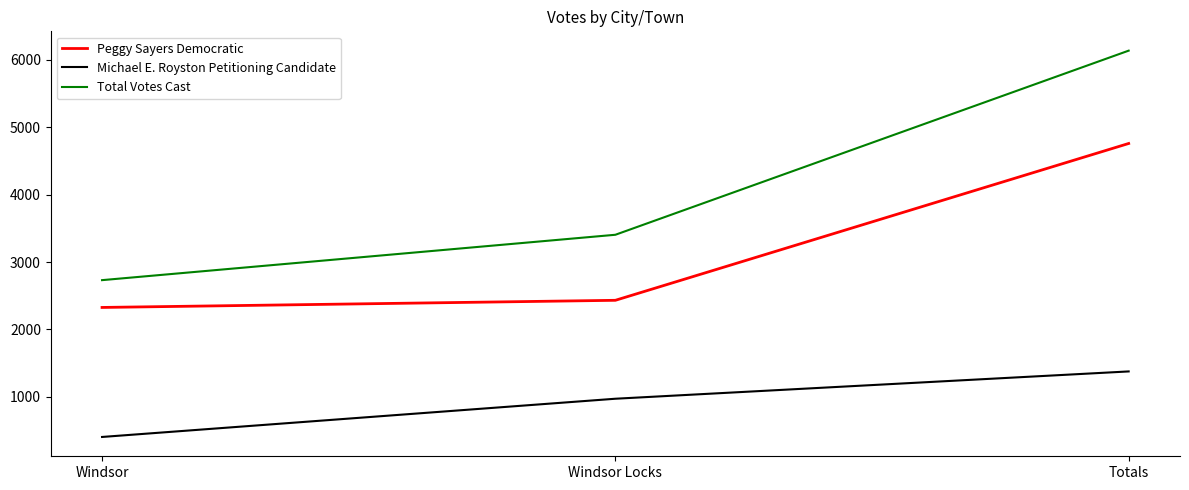

At which category is the sum across all series the highest?

Totals